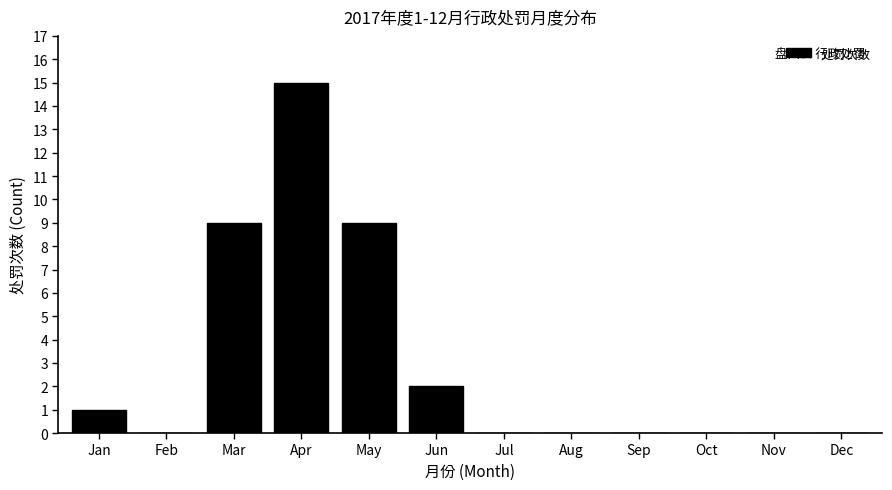

Reading right to left, transcribe all the data shown in this chart.

Dec=0	Nov=0	Oct=0	Sep=0	Aug=0	Jul=0	Jun=2	May=9	Apr=15	Mar=9	Feb=0	Jan=1